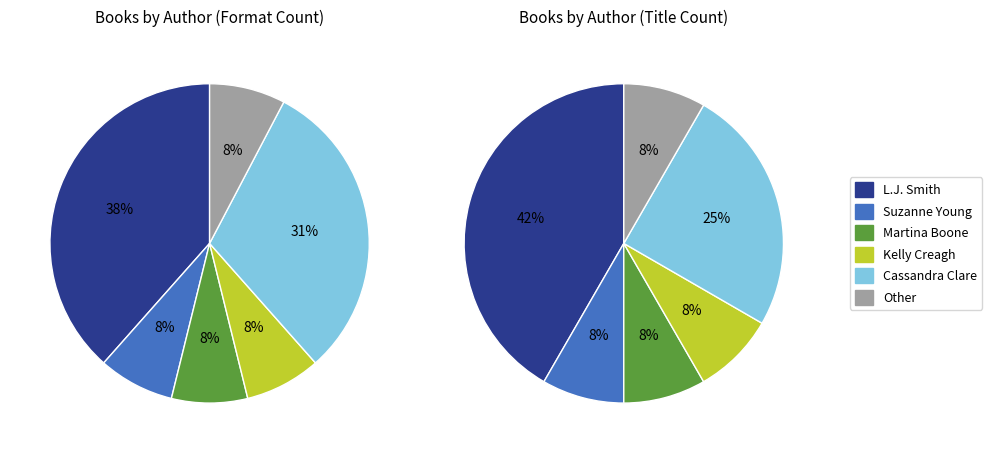

What percentage do Martina Boone and Suzanne Young together represent?

15.4%